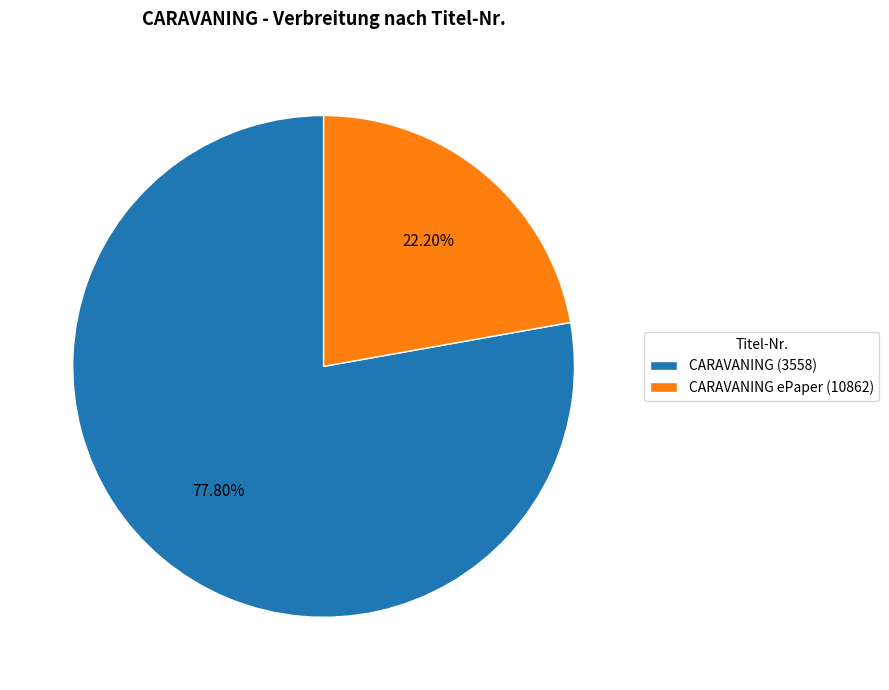

What percentage is NOT represented by CARAVANING (3558)?

22.2%